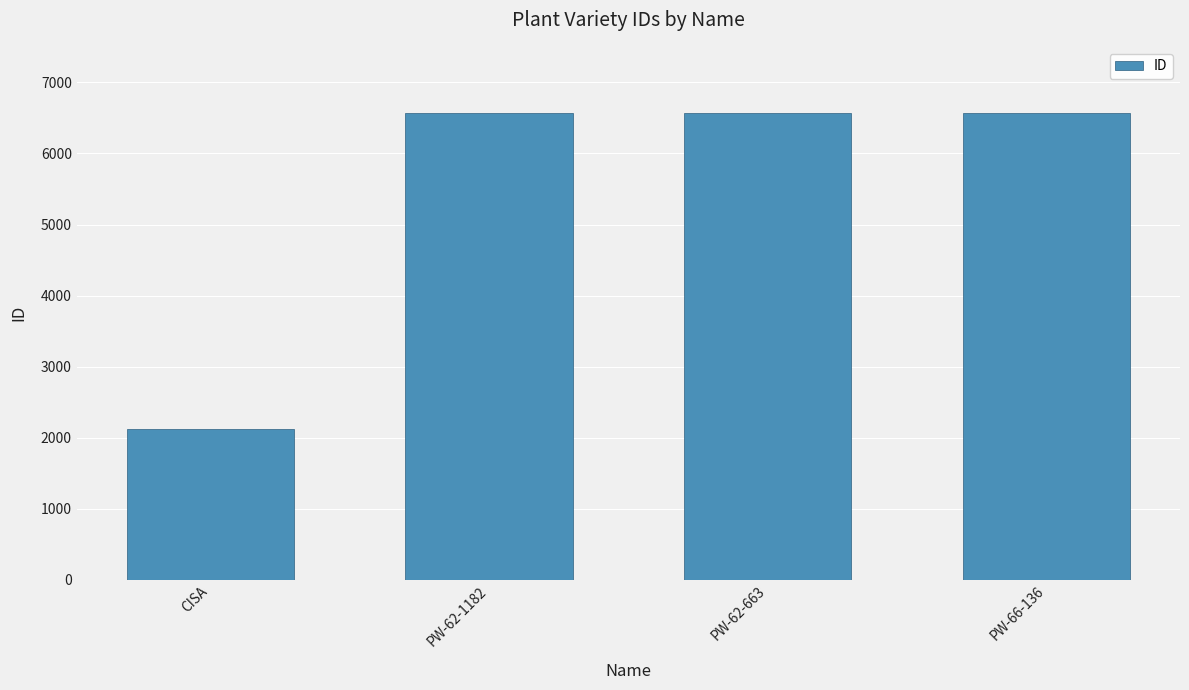

What value does the data have at PW-62-1182?

6568